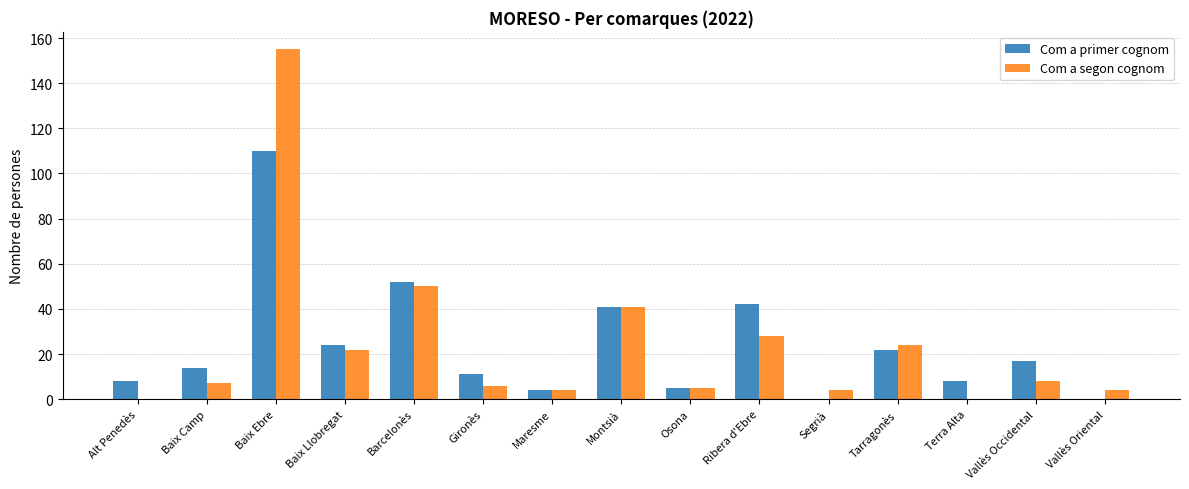

True or false: Com a segon cognom has a value of 8 at Vallès Occidental.

True